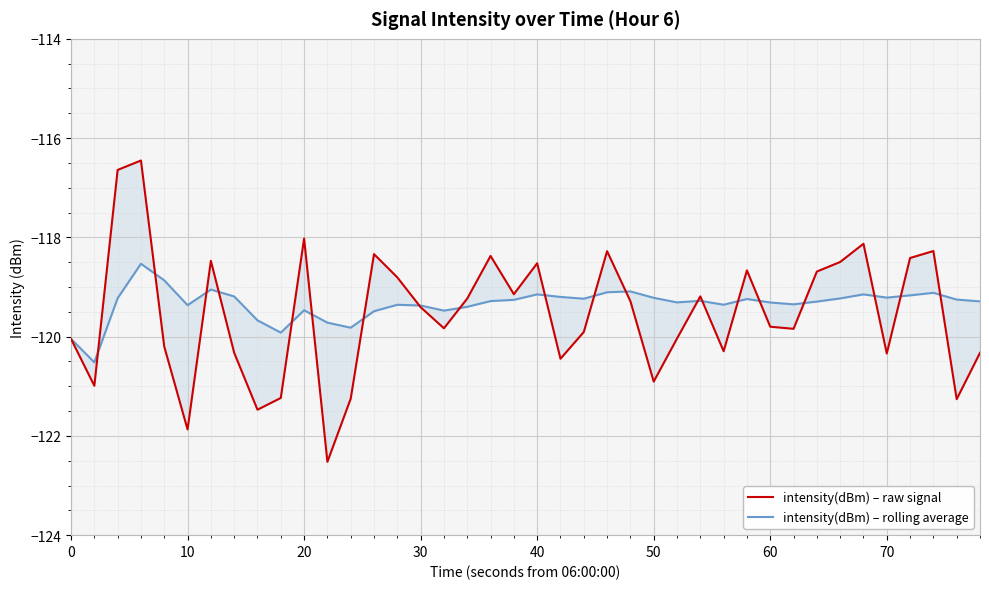

Which series has the widest spread of values?

intensity(dBm) – raw signal